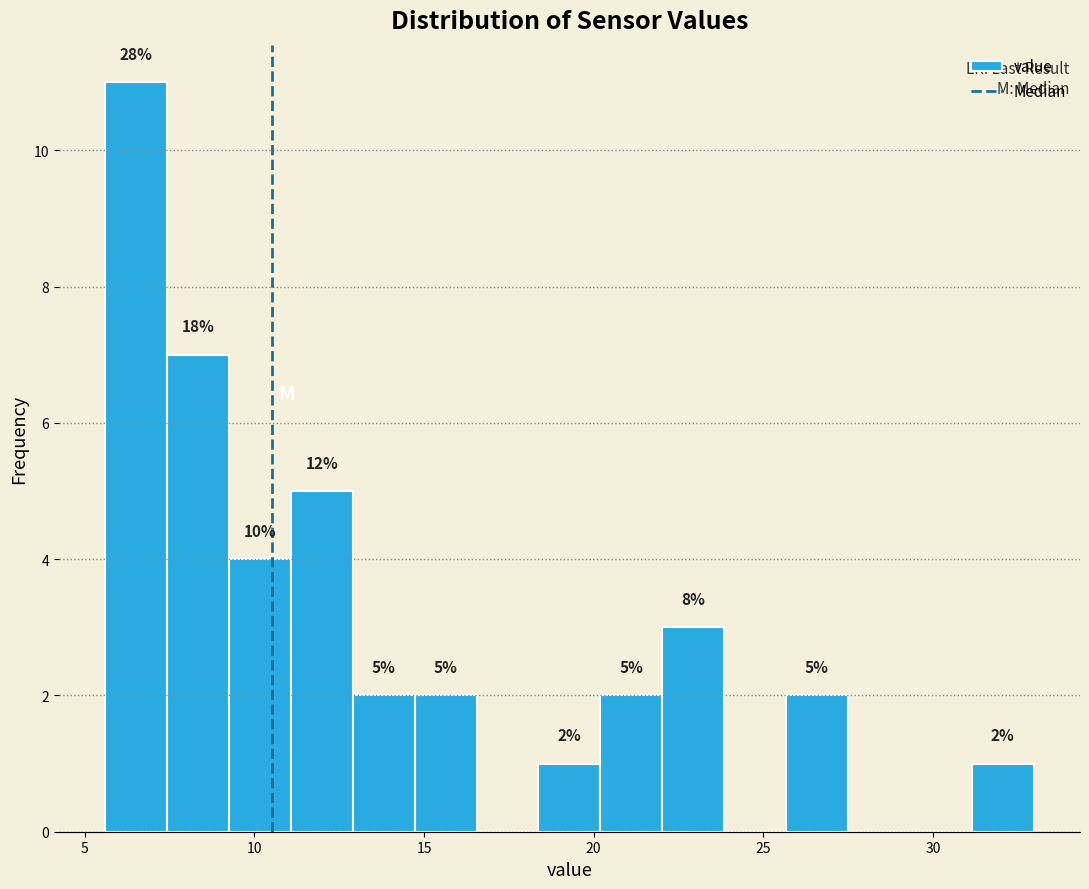

Read against the x-axis, roughly where is the centre of the tallest bar?

6.5